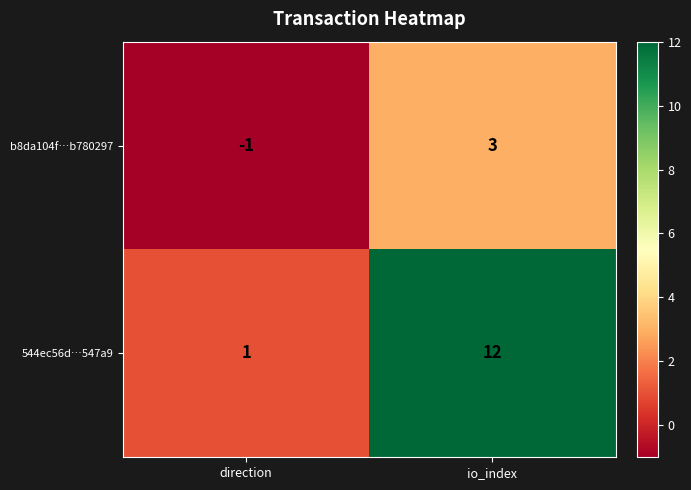

True or false: b8da104f…b780297 has a value of 5 at io_index.

False